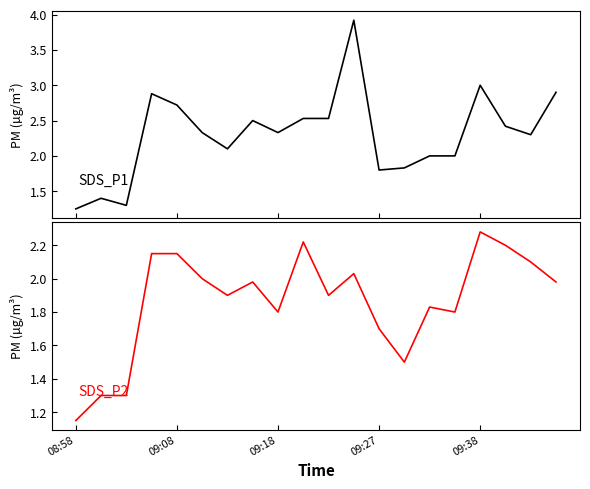

Which series has the widest spread of values?

SDS_P1